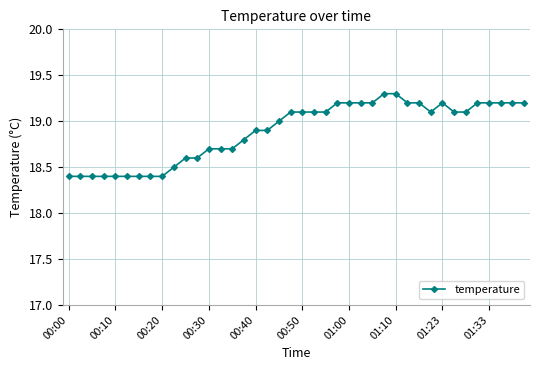

How many data points does each series have?

40